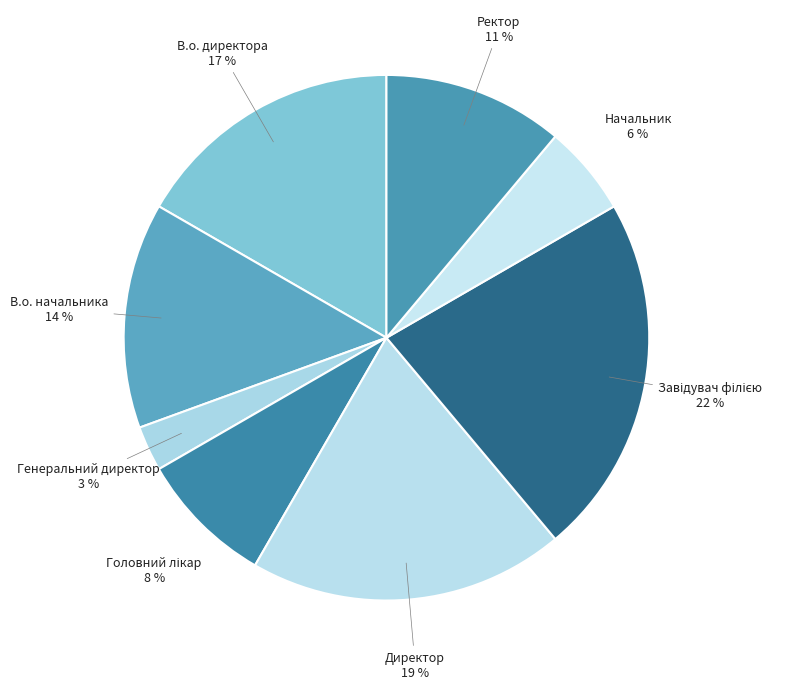

True or false: В.о. директора accounts for 17% of the total.

True